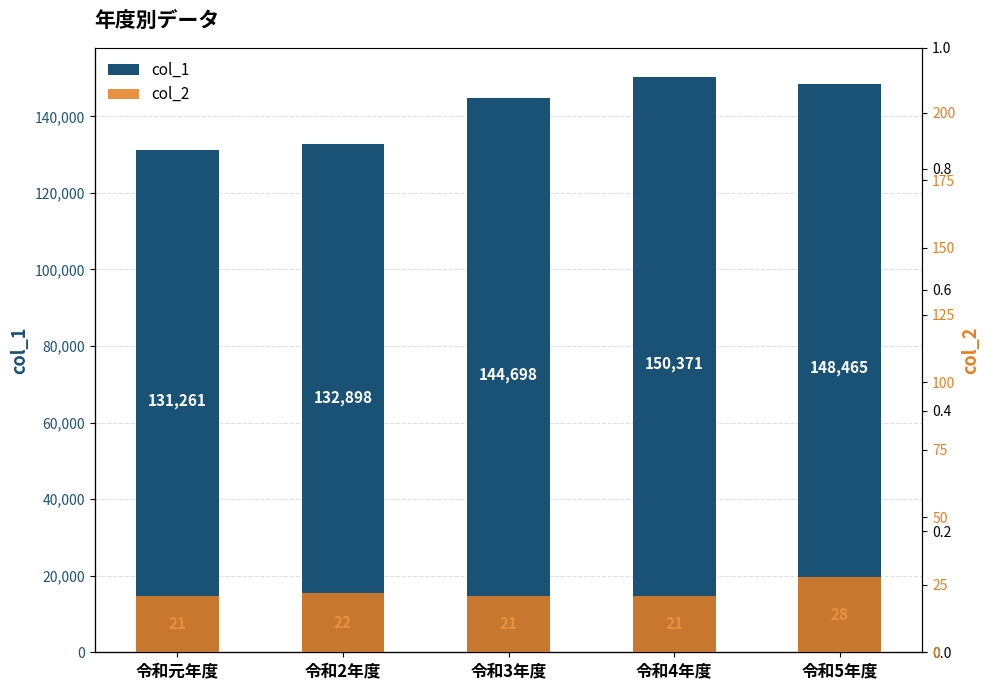

Count the number of categories in the chart.

5